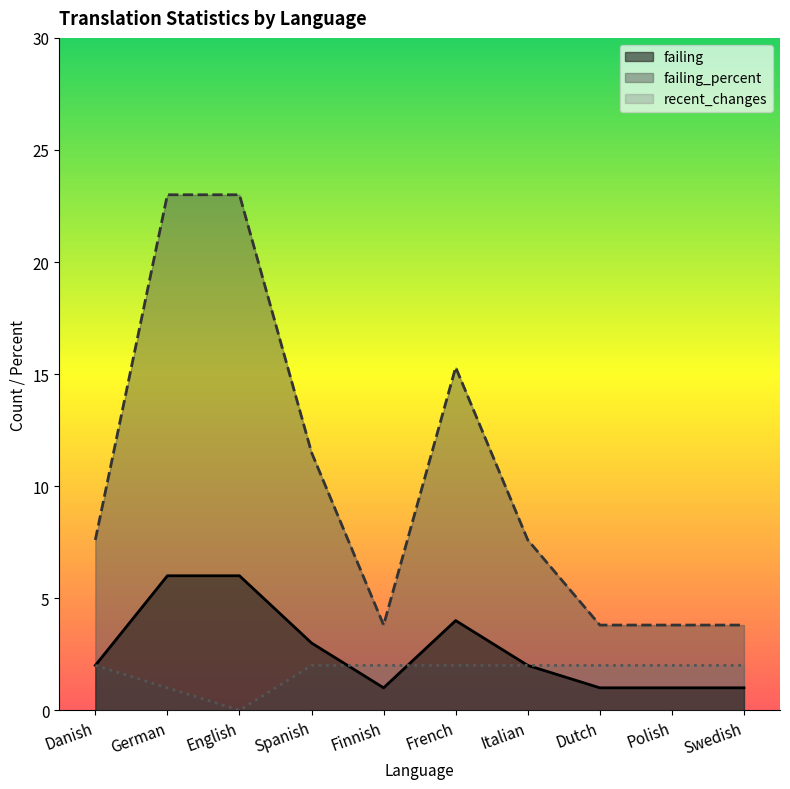

Reading right to left, list all the values displayed in this chart.

failing: Swedish=1.0	Polish=1.0	Dutch=1.0	Italian=2.0	French=4.0	Finnish=1.0	Spanish=3.0	English=6.0	German=6.0	Danish=2.0
failing_percent: Swedish=3.8	Polish=3.8	Dutch=3.8	Italian=7.6	French=15.3	Finnish=3.8	Spanish=11.5	English=23.0	German=23.0	Danish=7.6
recent_changes: Swedish=2.0	Polish=2.0	Dutch=2.0	Italian=2.0	French=2.0	Finnish=2.0	Spanish=2.0	English=0.0	German=1.0	Danish=2.0